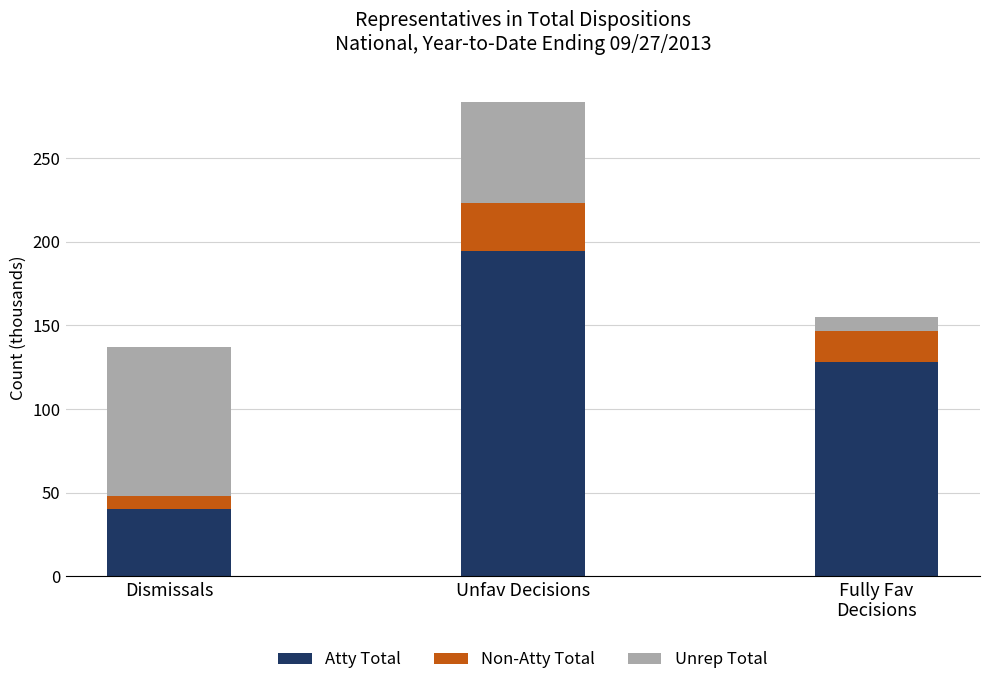

Rank the categories by Atty Total value from lowest to highest.

Dismissals, Fully Fav
Decisions, Unfav Decisions